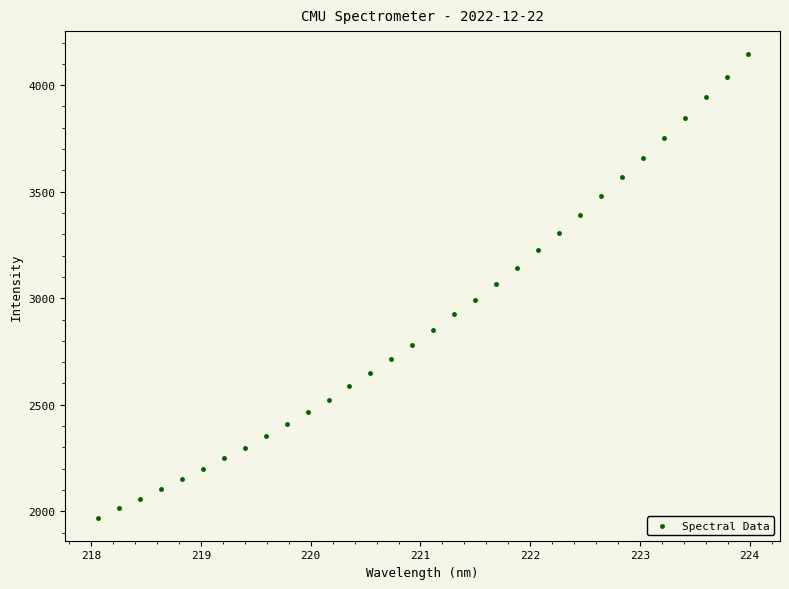

What is the range of Y values (max minus min)?

2174.2